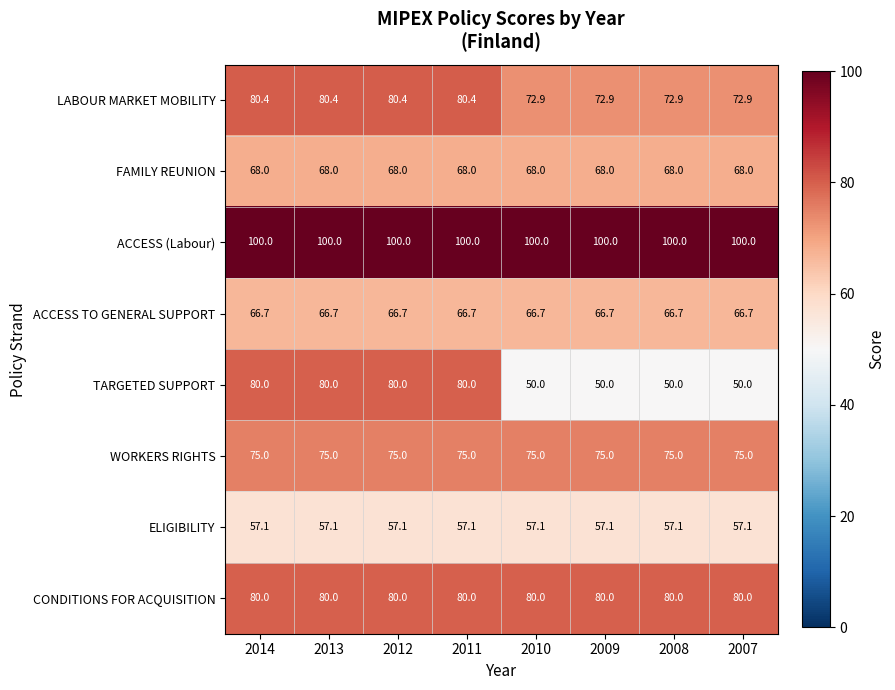

At how many categories does at least one series exceed 51?

8